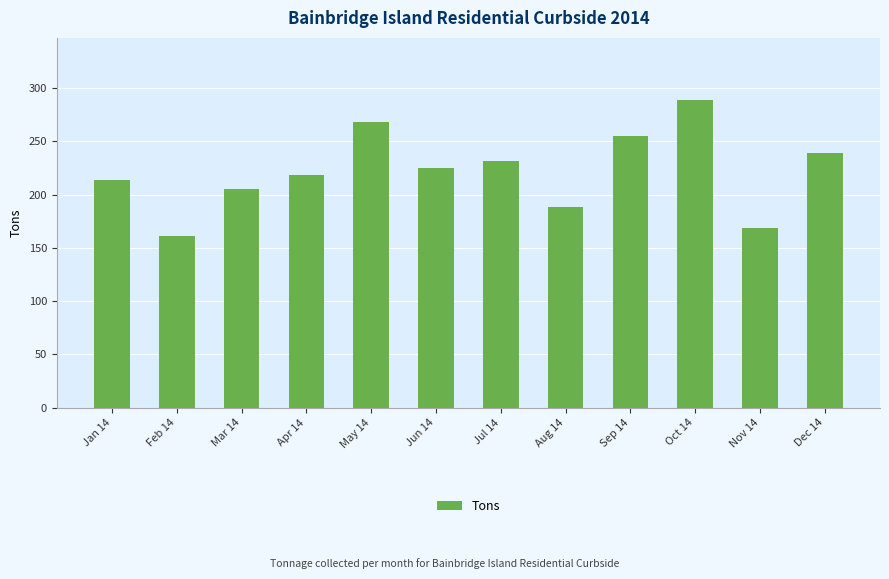

Is it true that the value at Jun 14 is 224.9?

True